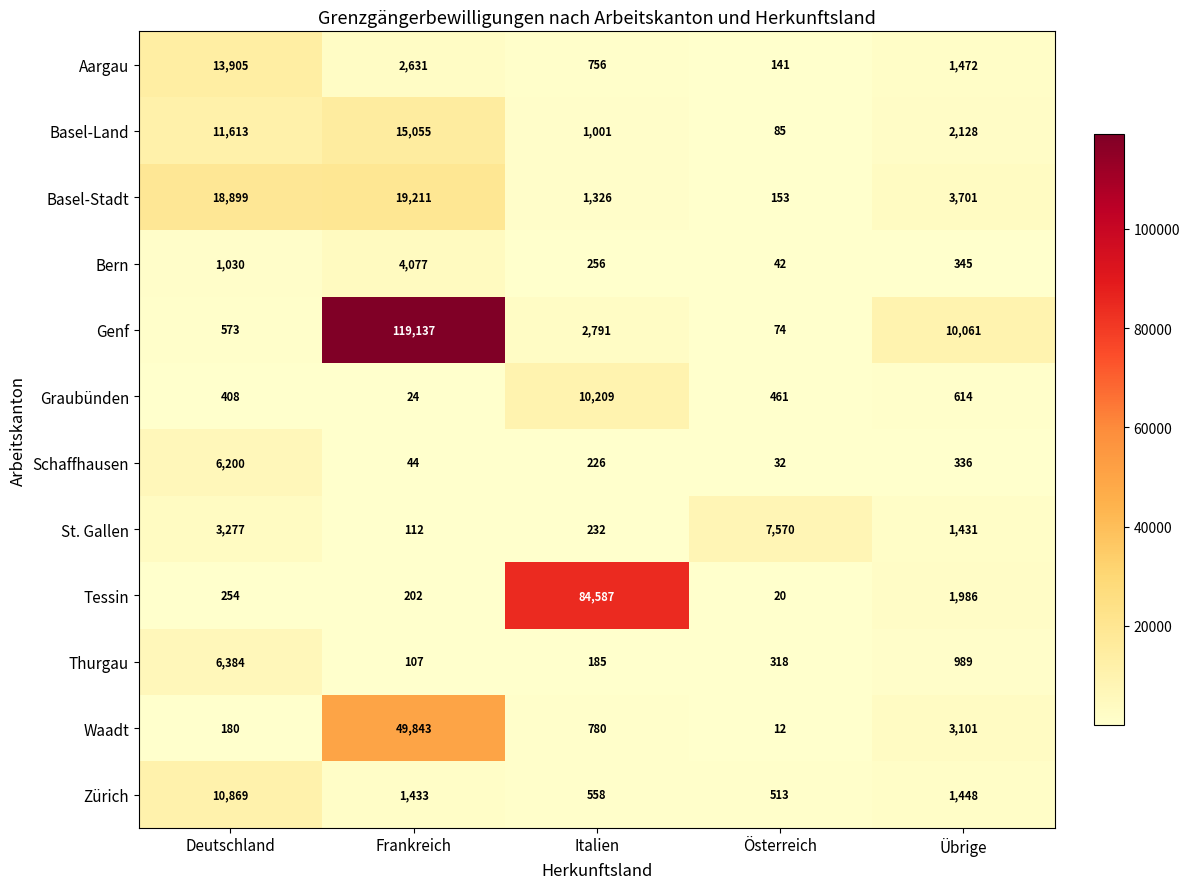

At how many categories does at least one series exceed 64067?

2